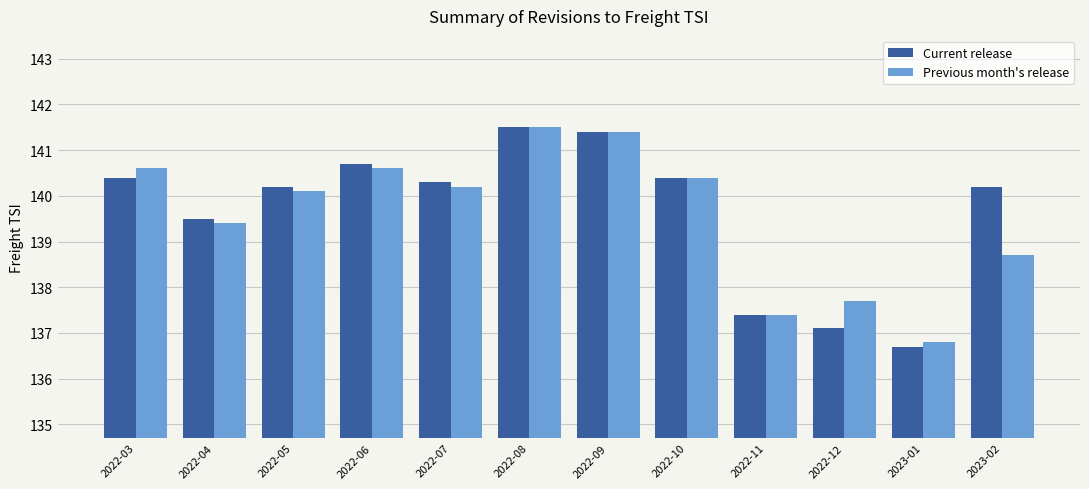

The value of Previous month's release at 2022-07 is 140.2. True or false?

True